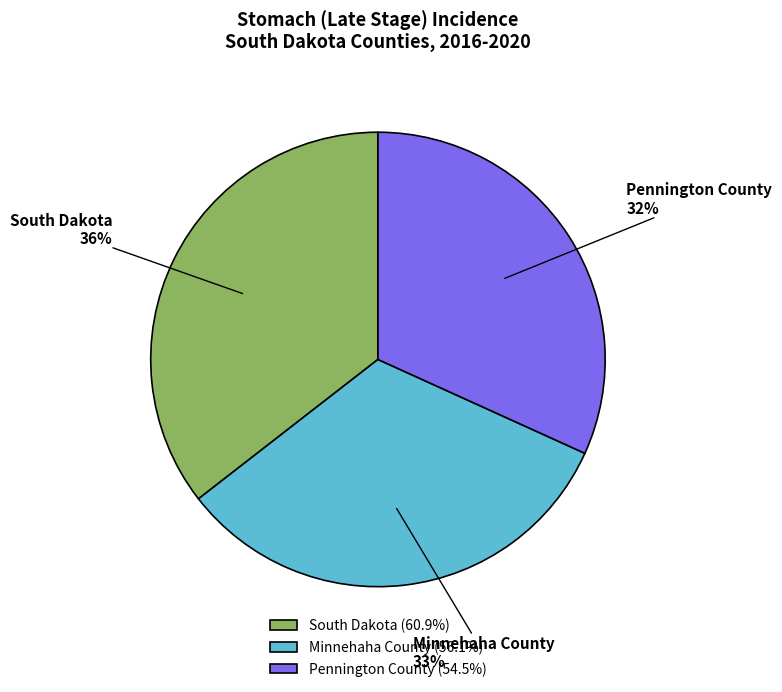

What is the ratio of the value at South Dakota to the value at Pennington County?

1.1